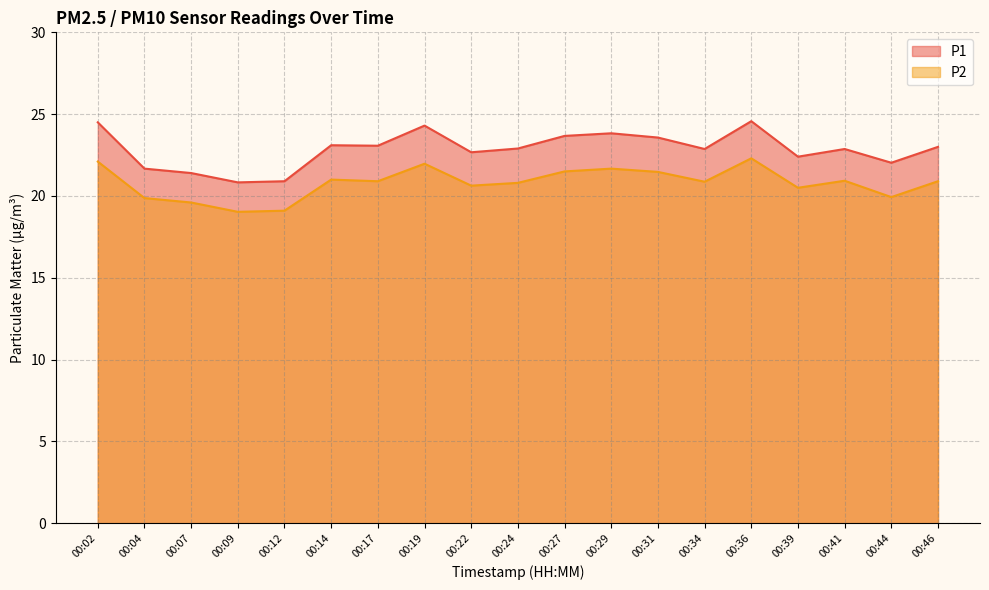

Rank the series by their maximum value, from highest to lowest.

P1, P2